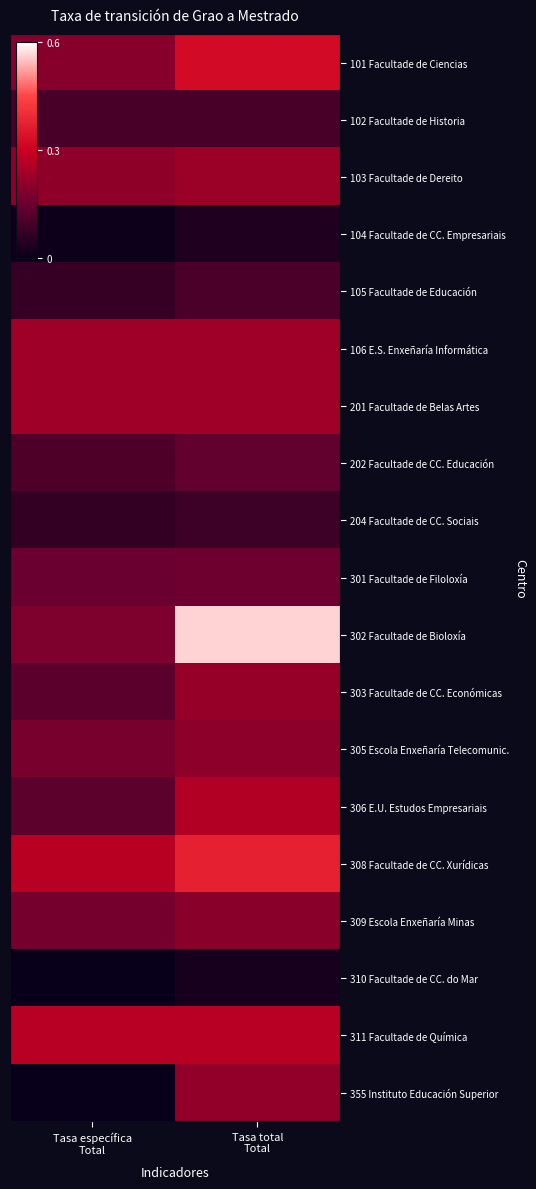

What is the spread (max minus min) of values at Tasa específica
Total?

0.3